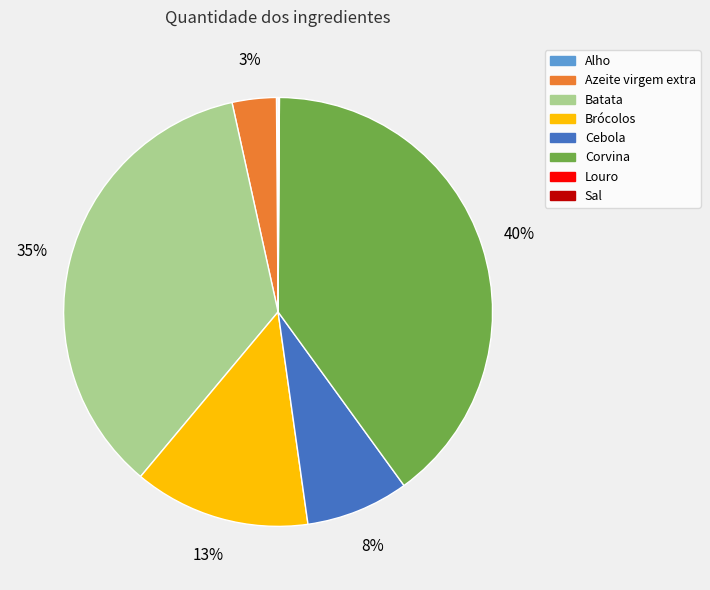

Which has a higher value, Batata or Corvina?

Corvina